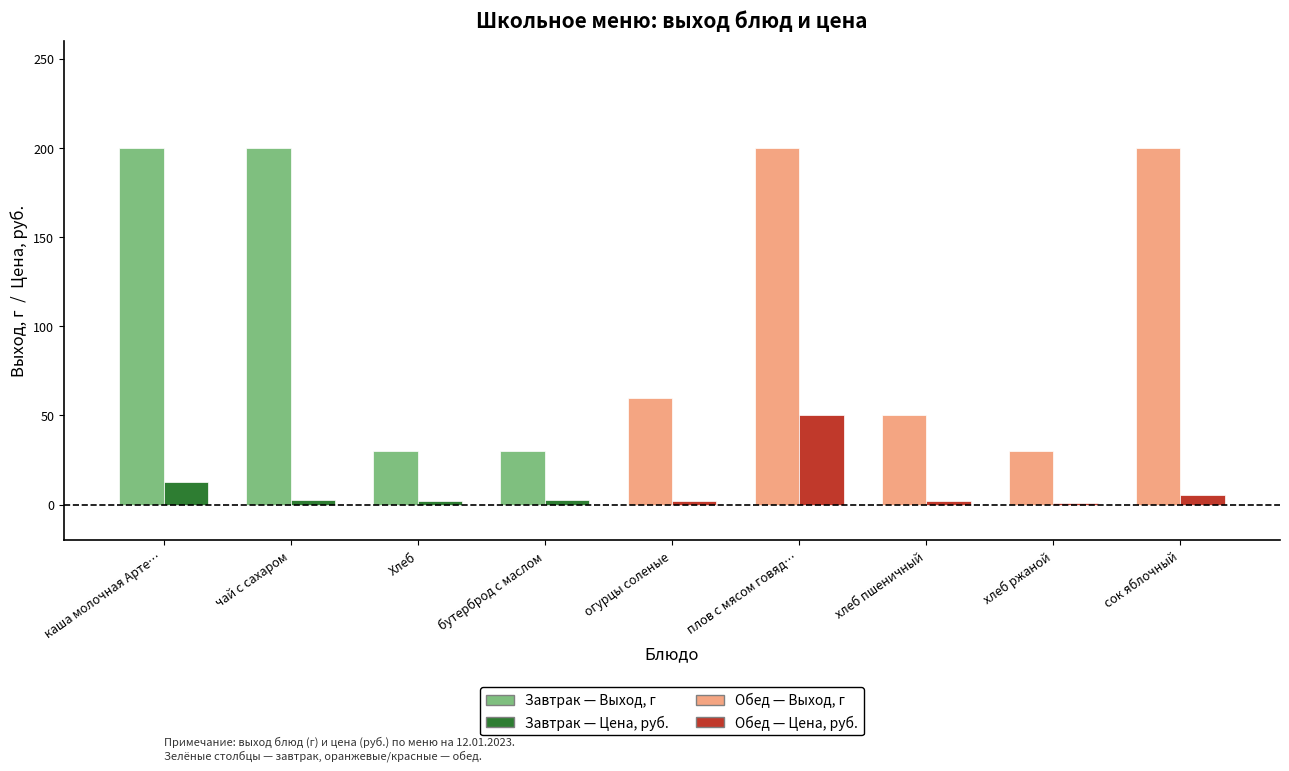

Between бутерброд с маслом and плов с мясом говядина, which series saw the biggest shift?

Выход, г